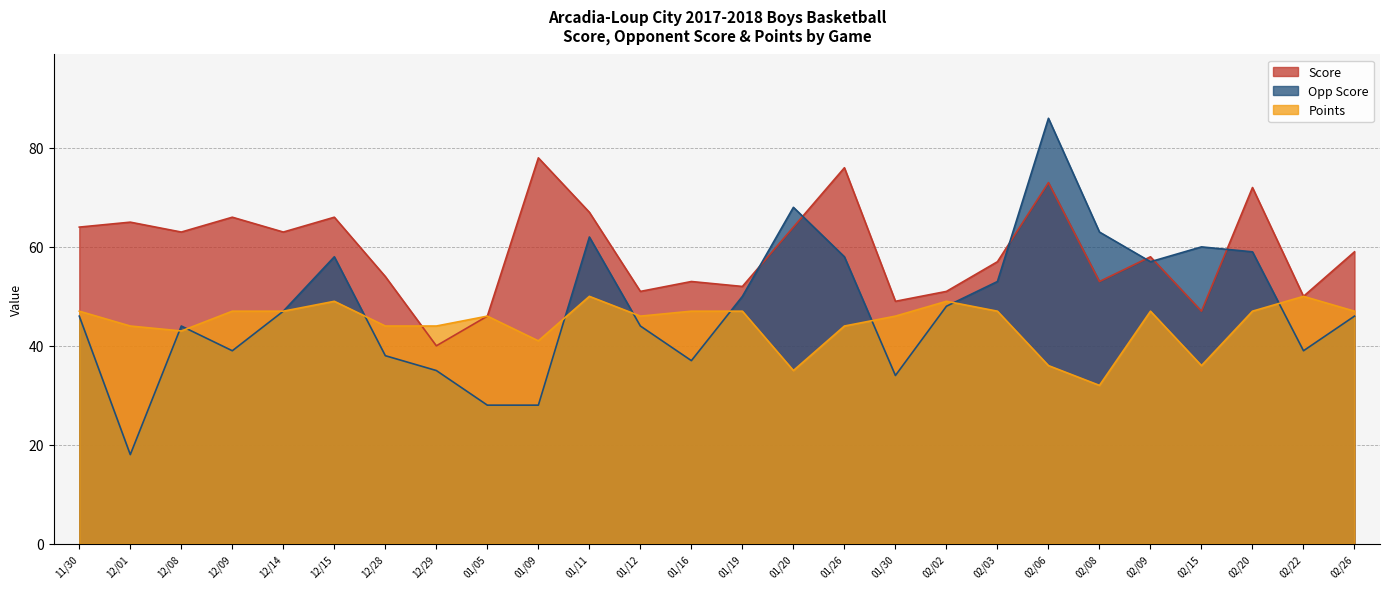

At which category does Points reach its first local peak?

12/15